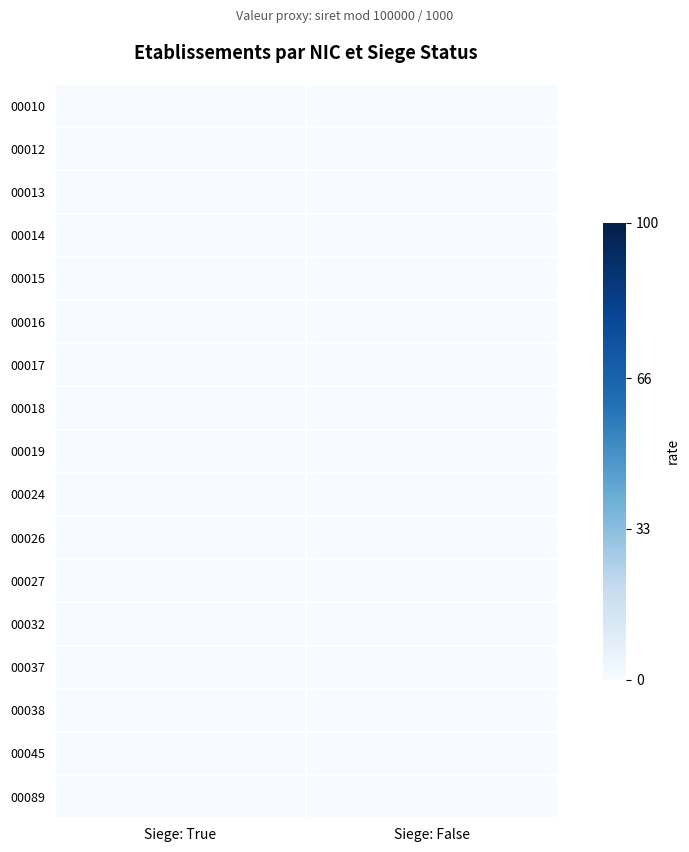

The 00016 series shows 0.0 at Siege: False. True or false?

True